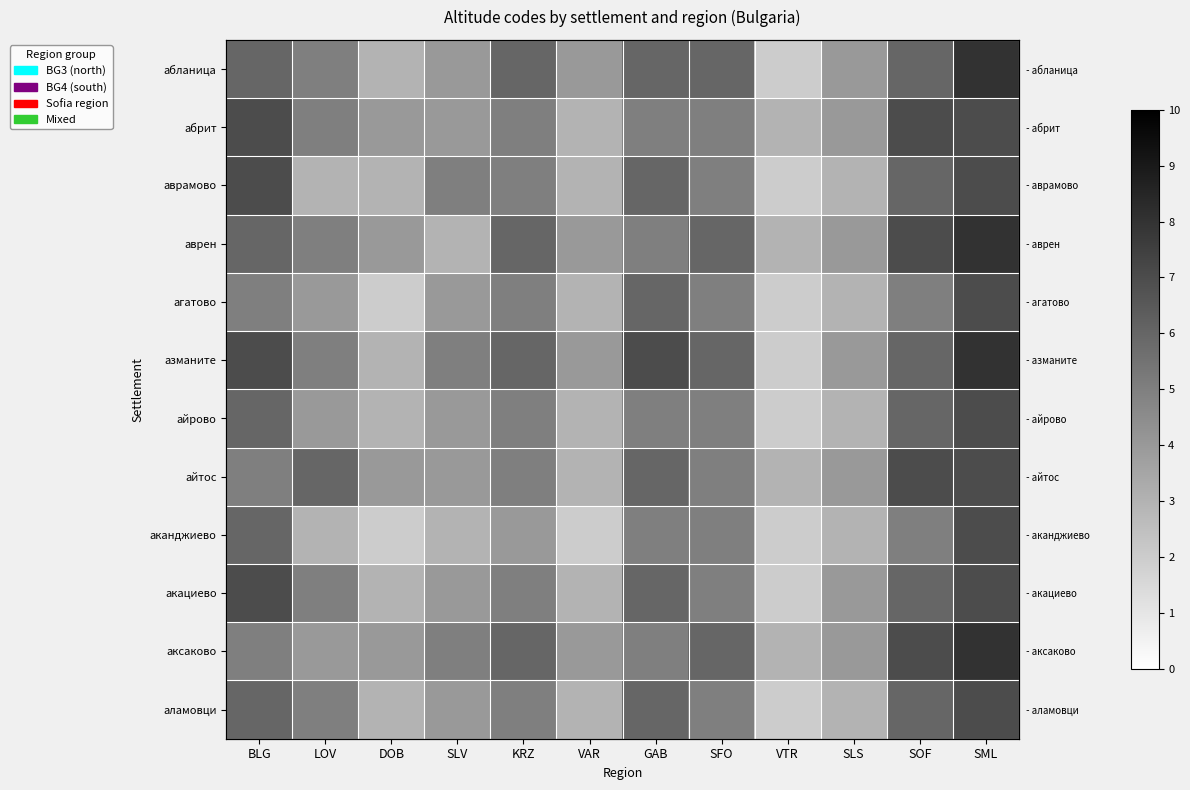

How many data points in абланица are less than 6?

6